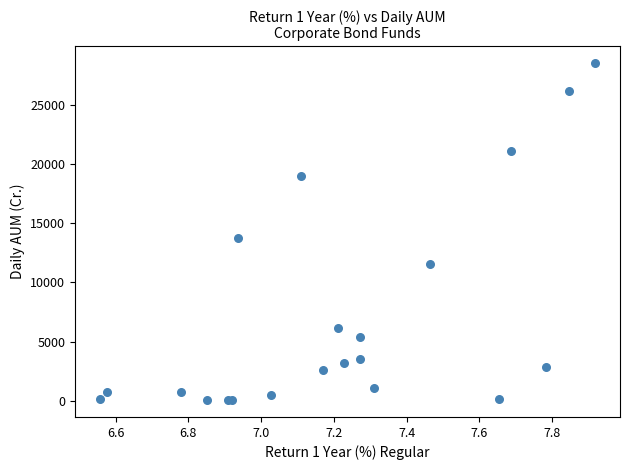

What Y value in the scatter plot is closest to 14280?

13766.5